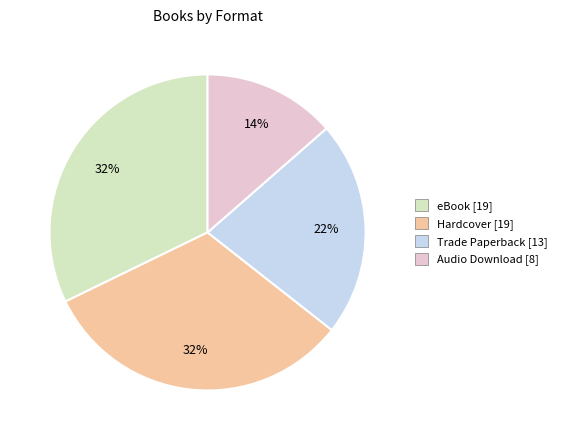

True or false: Trade Paperback accounts for 22% of the total.

True